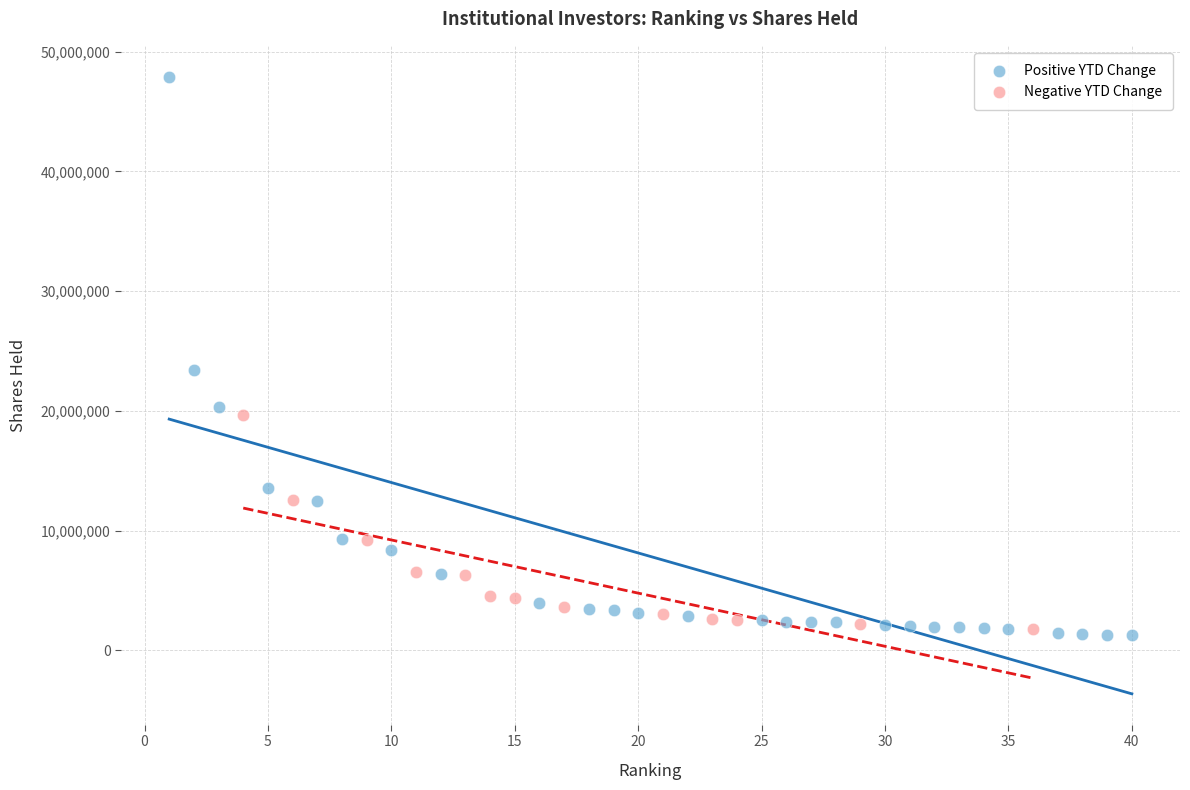

Which series has the largest Y range (max minus min)?

Positive YTD Change